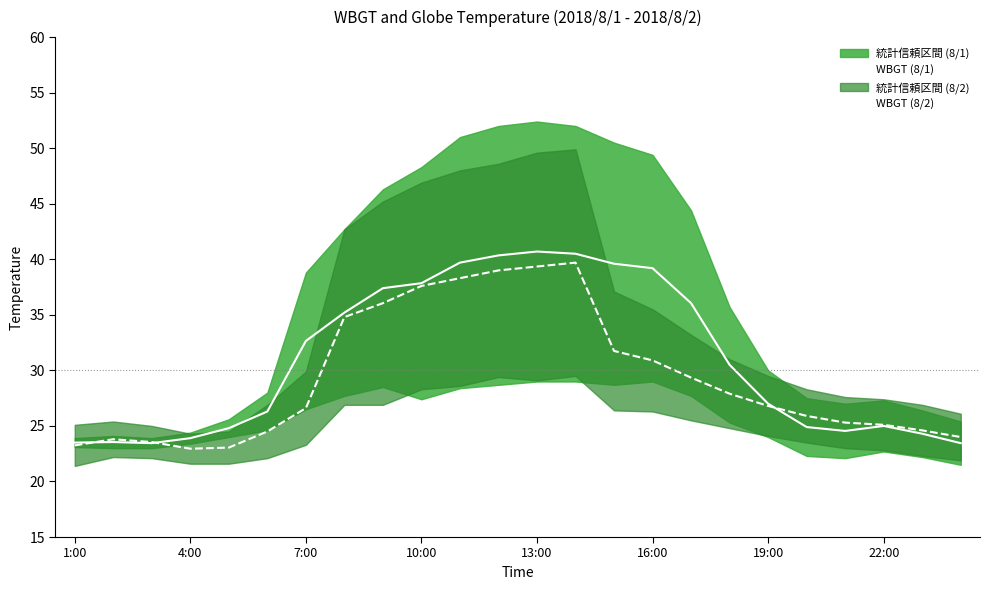

Where does the WBGT (8/1) series first go above 30?

7:00